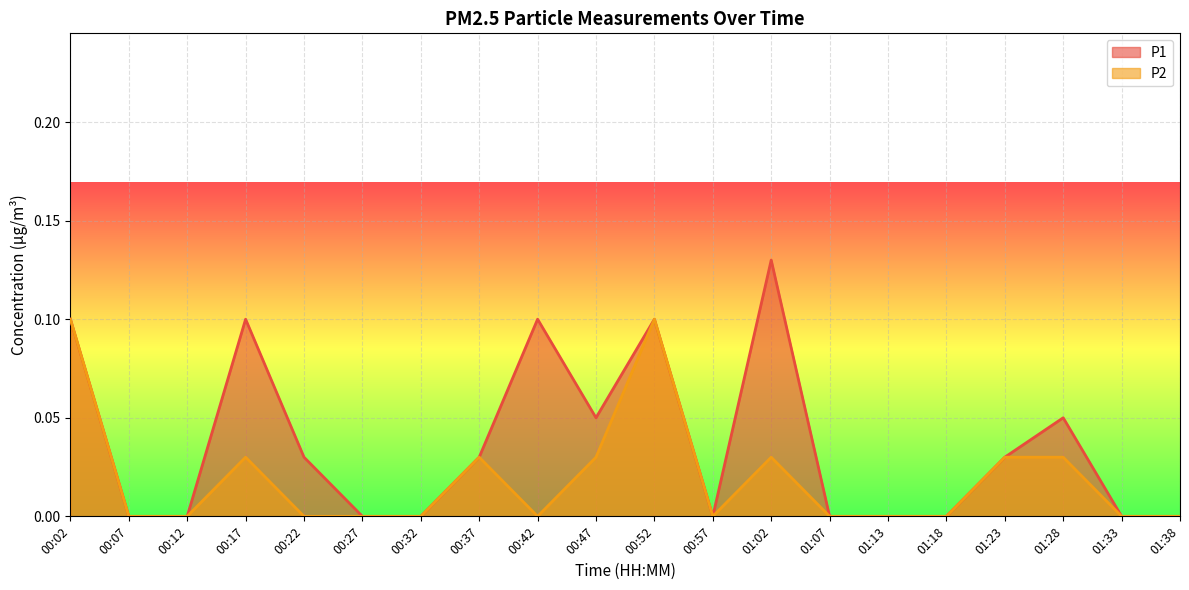

What is the difference between the maximum and minimum values in the P1 series?

0.1